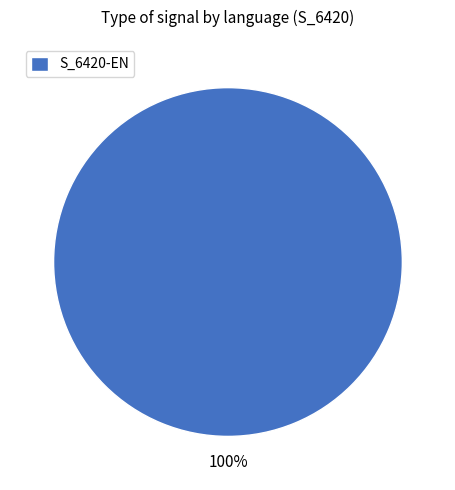

True or false: S_6420-EN accounts for 100% of the total.

True